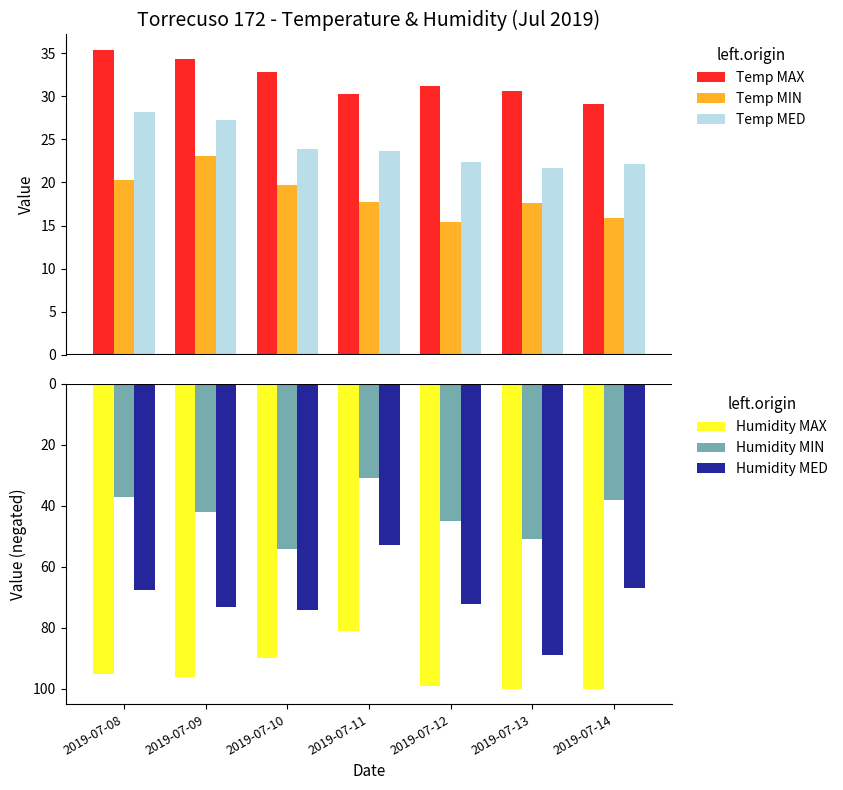

What is the approximate value of Temp MAX at 2019-07-11?

30.3